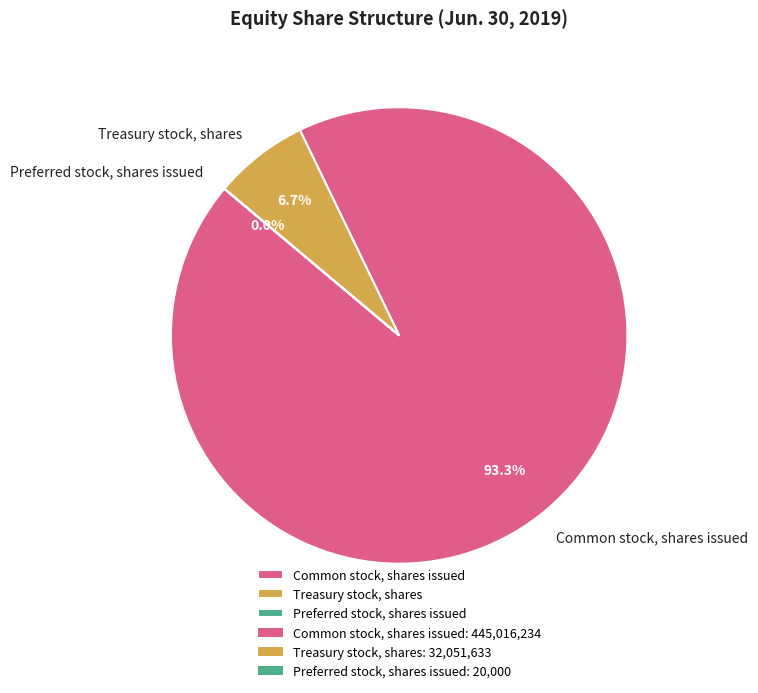

Which slice is the largest?

Common stock, shares issued